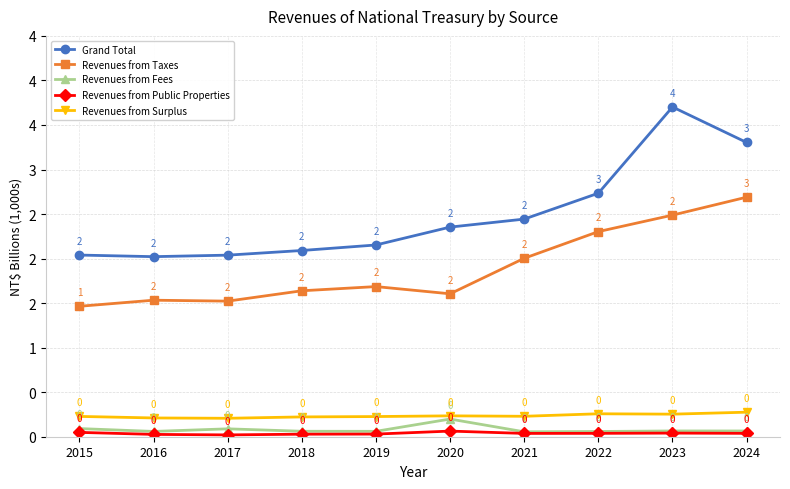

What is the sum of the Revenues from Public Properties values at 2018 and 2022?

0.1